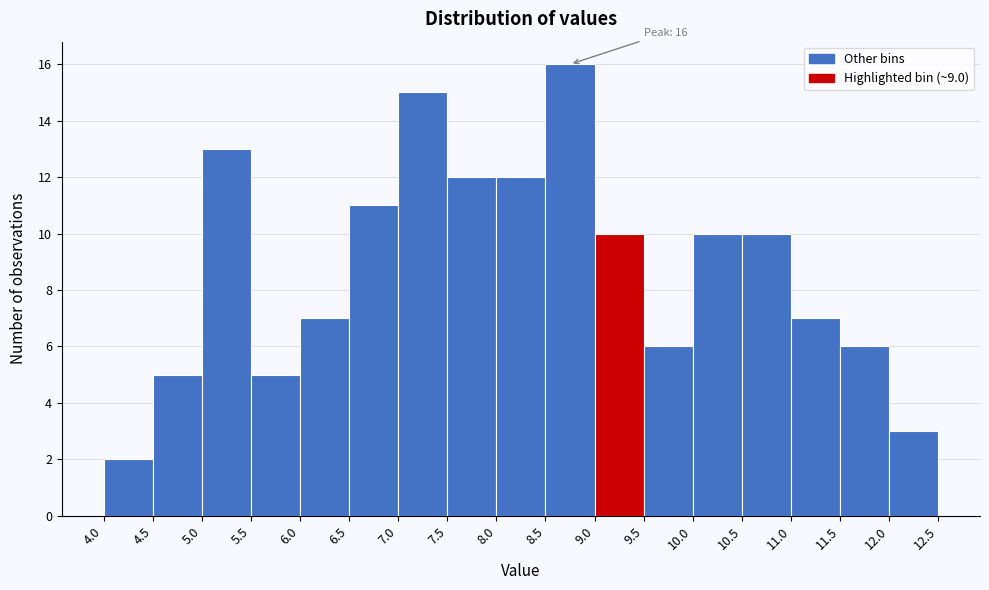

Over which range of the x-axis is the bar tallest?

8.5 to 9.0